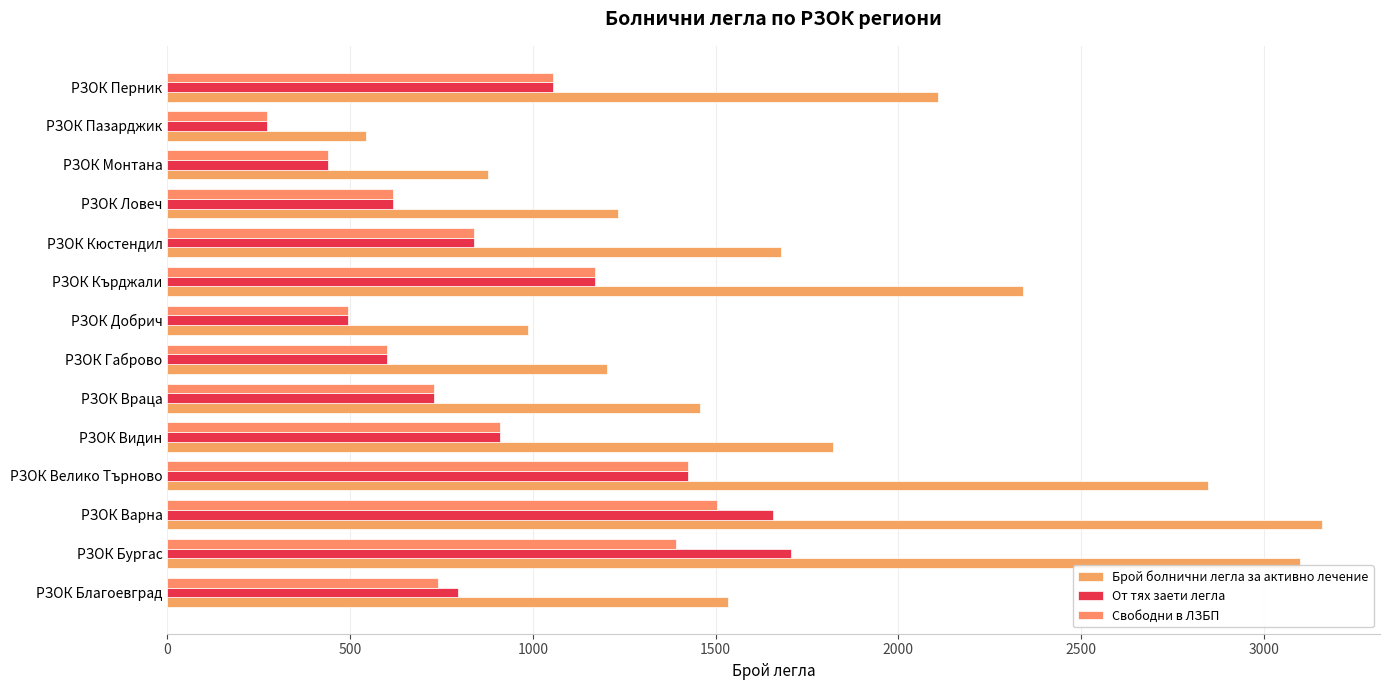

What are all the series names shown in the legend?

Брой болнични легла за активно лечение, От тях заети легла, Свободни в ЛЗБП